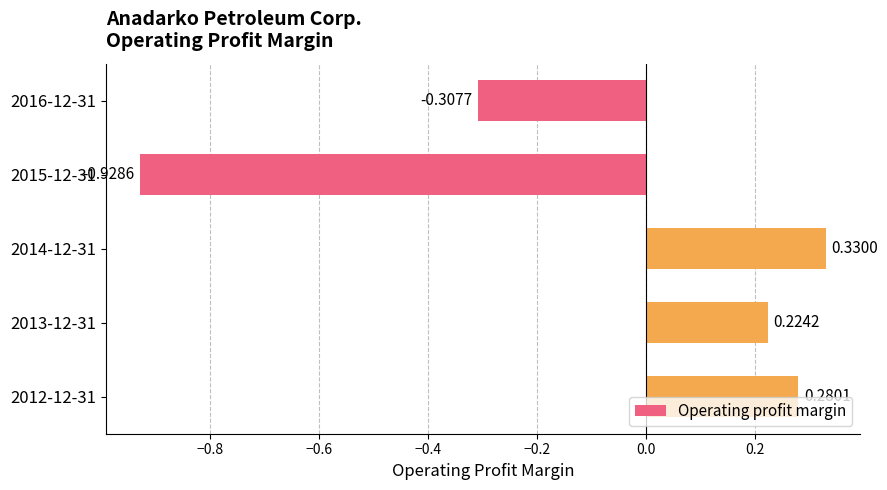

What is the change in value from 2015-12-31 to 2012-12-31?

+1.2